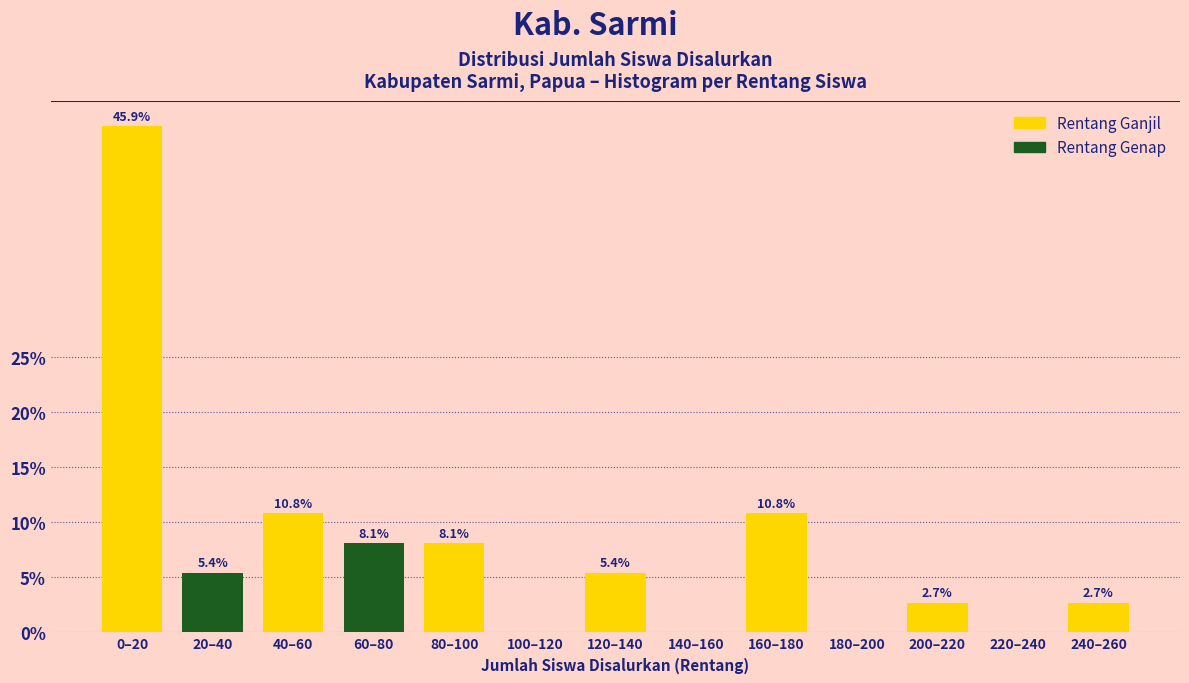

Reading left to right, what are all the values shown in this chart?

0–20=45.9	20–40=5.4	40–60=10.8	60–80=8.1	80–100=8.1	100–120=0.0	120–140=5.4	140–160=0.0	160–180=10.8	180–200=0.0	200–220=2.7	220–240=0.0	240–260=2.7